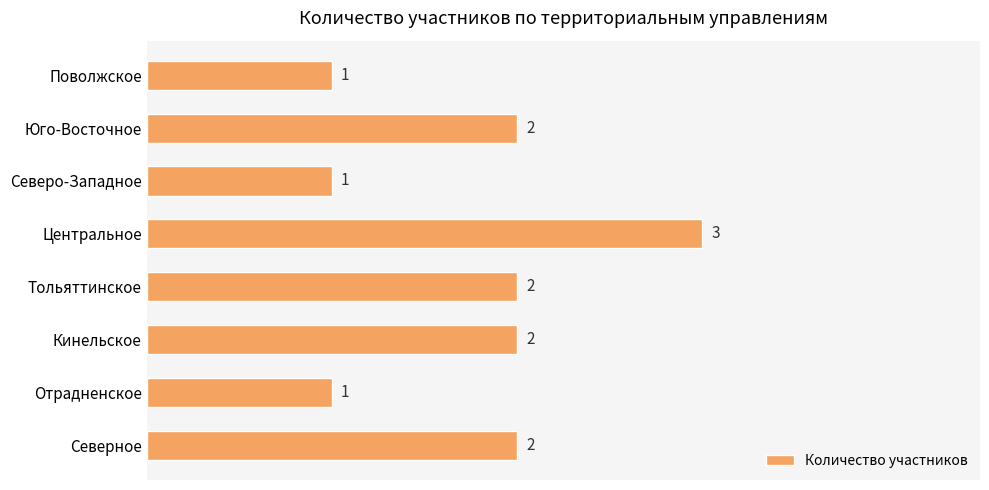

Is it true that the value at Северное is 1?

False